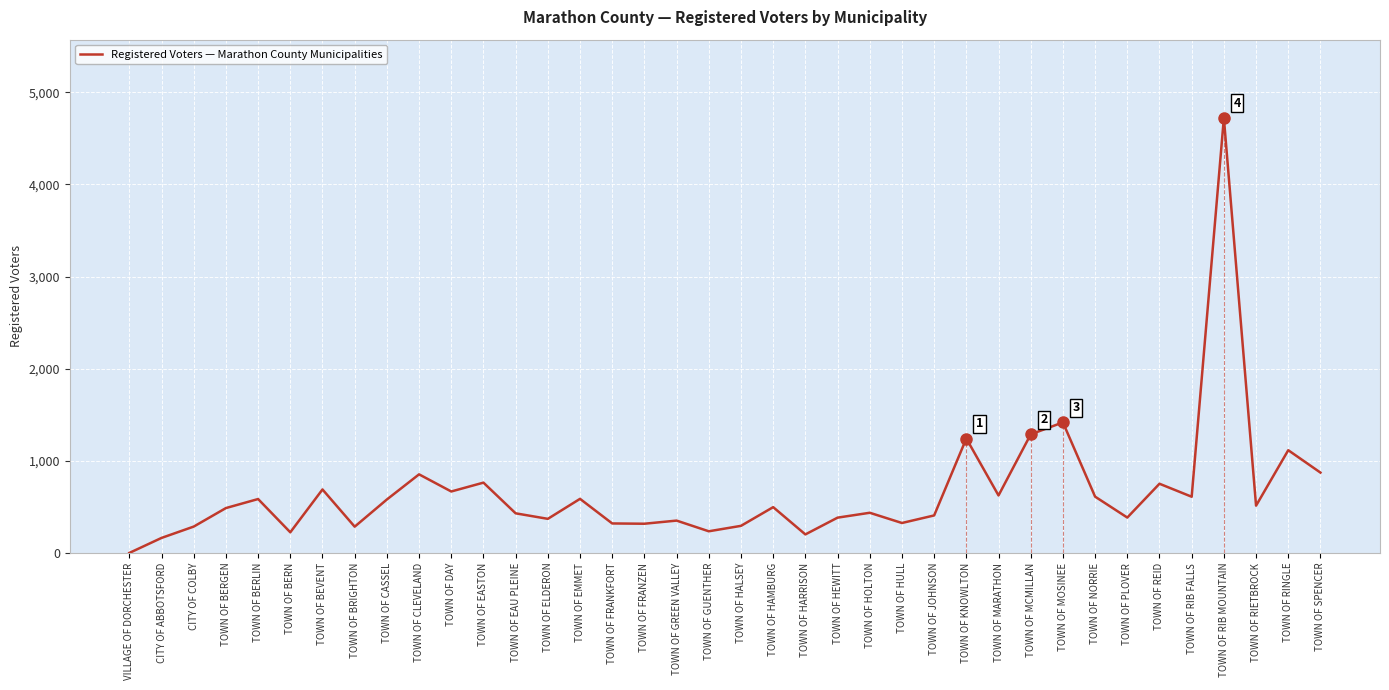

Reading left to right, transcribe all the data shown in this chart.

1	164	287	488	586	225	690	286	581	854	668	764	431	371	588	321	318	352	236	295	498	202	384	437	326	408	1243	625	1288	1418	612	385	752	611	4722	514	1116	873